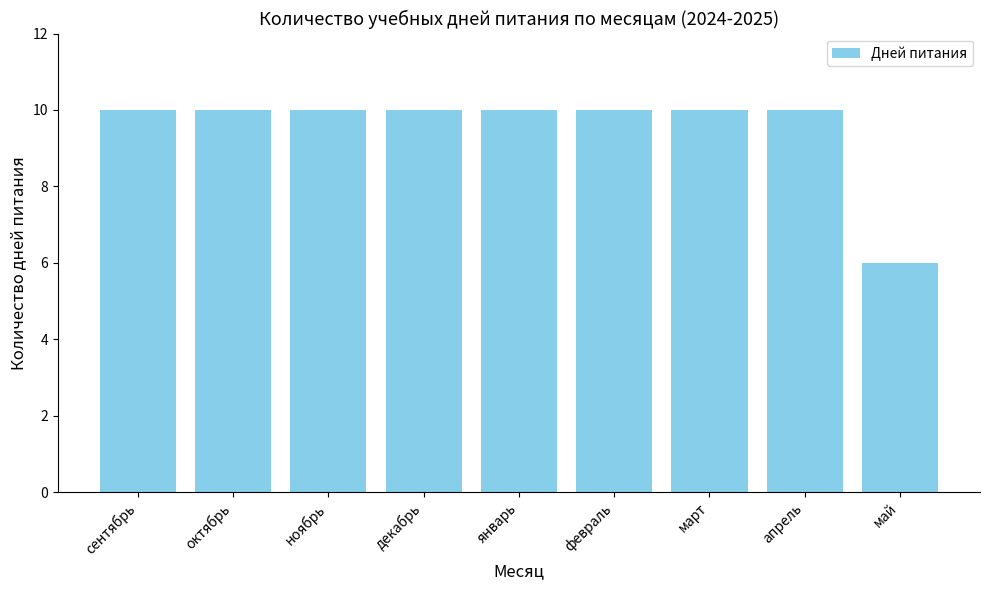

What is the label of the 9th bar from the left?

май